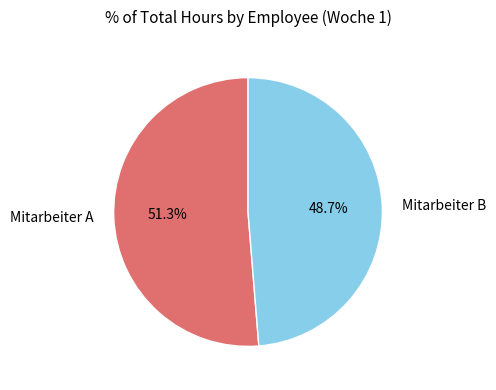

What percentage do Mitarbeiter A and Mitarbeiter B together represent?

100.0%